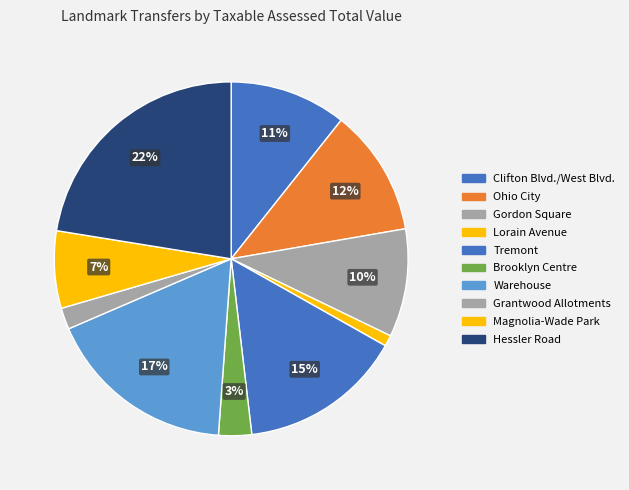

What is the largest slice in the pie chart?

Hessler Road